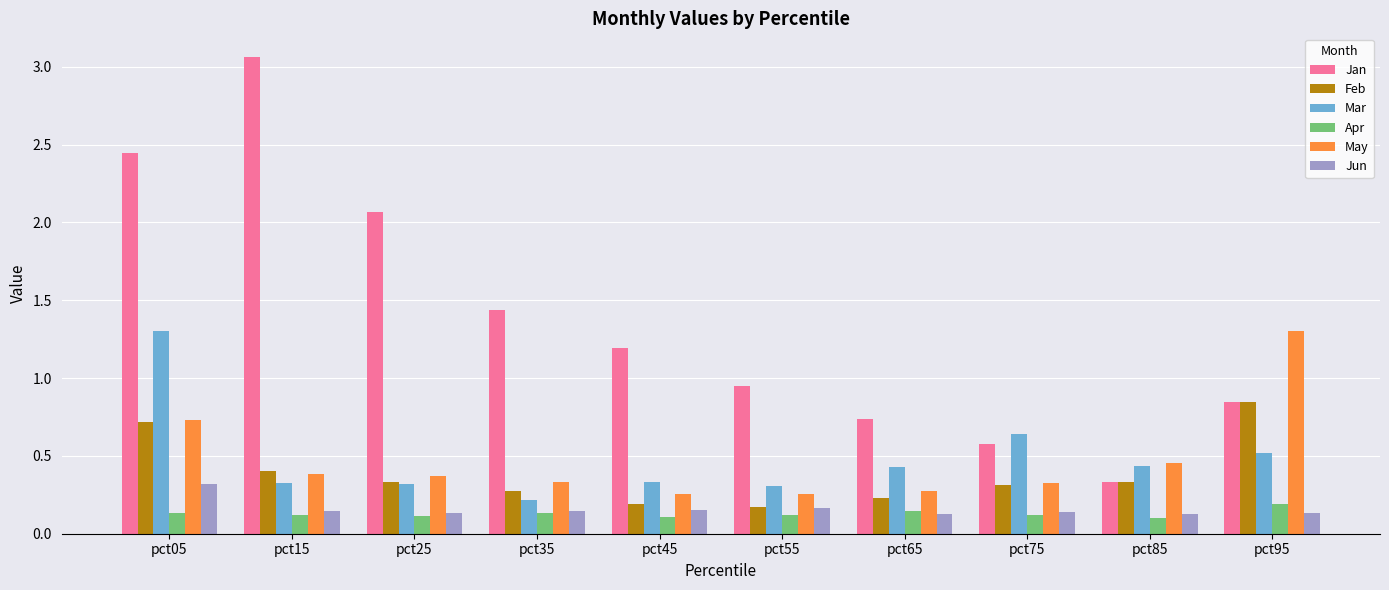

Between pct15 and pct75, which series saw the biggest shift?

Jan